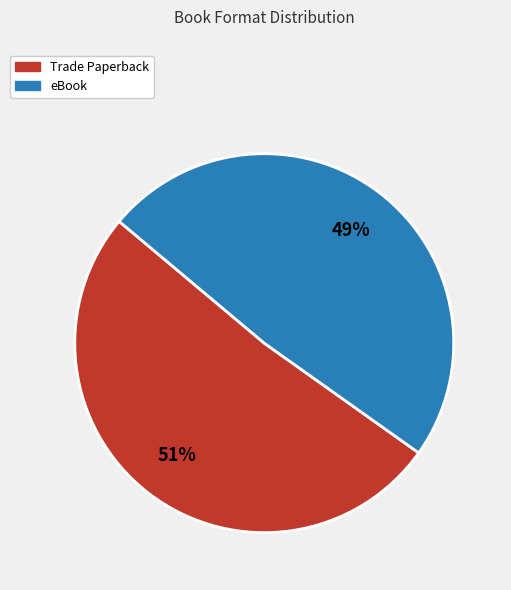

Do Trade Paperback and eBook together represent more than half of the pie?

Yes